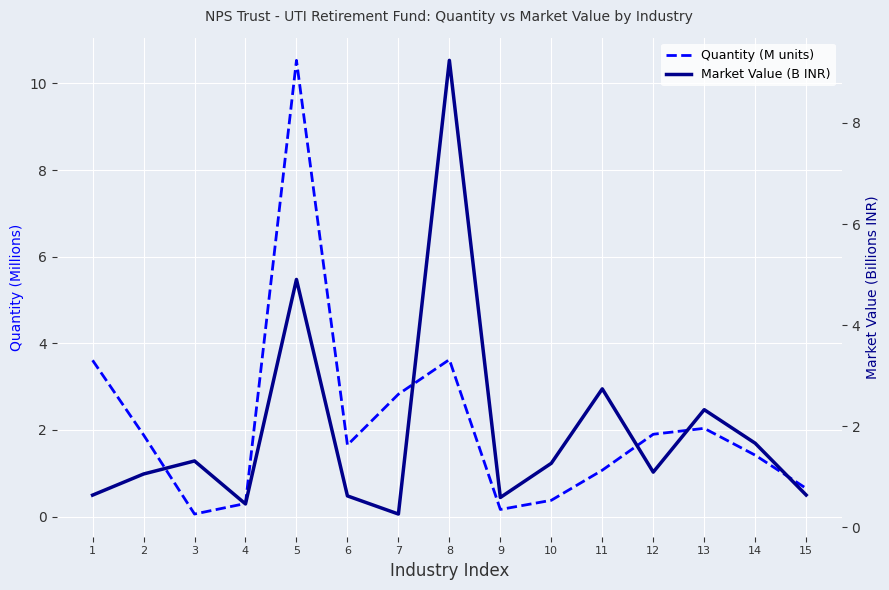

What is the average value of the Quantity (M units) series?

2.1